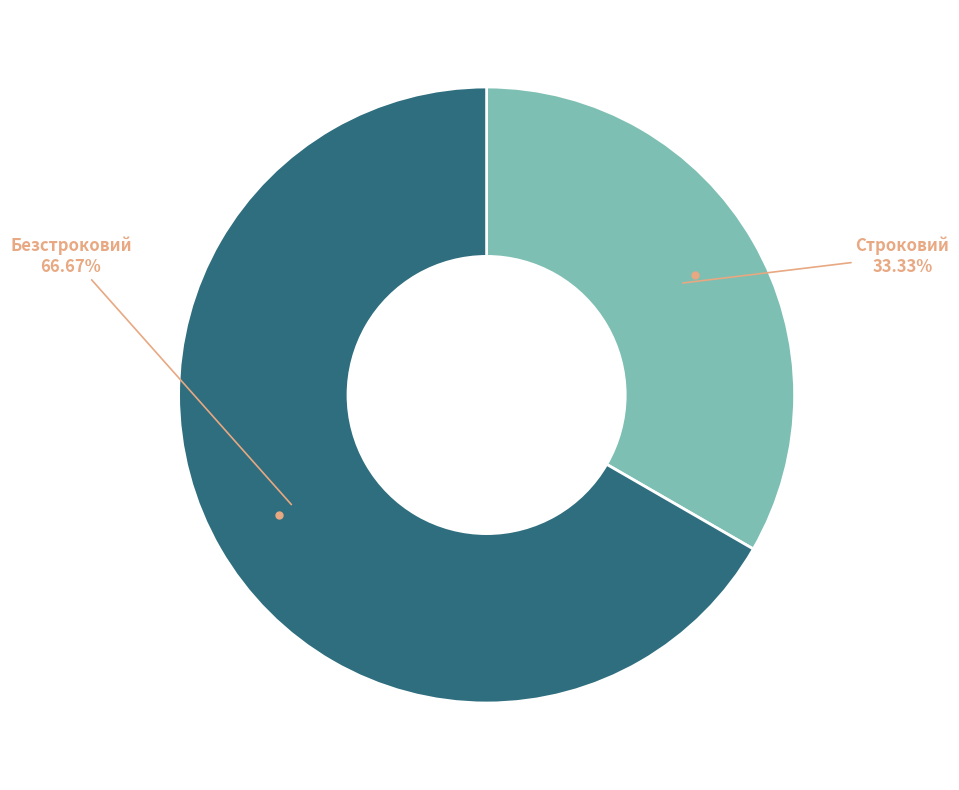

Is there a majority slice in this chart?

Yes